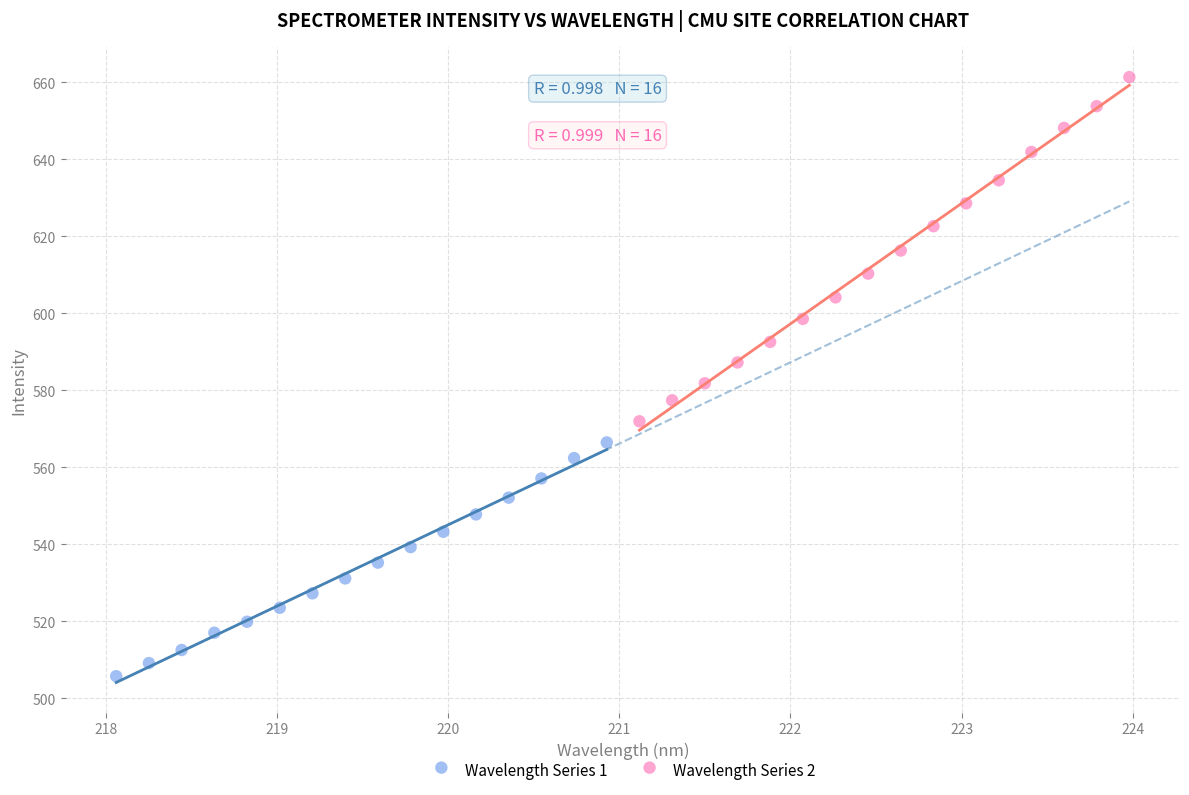

Which series reaches the maximum Y coordinate?

Wavelength Series 2